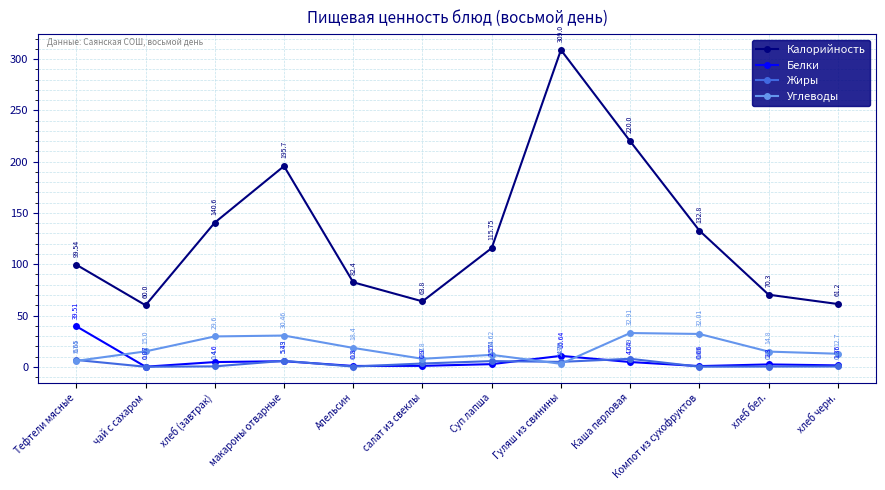

What is the value of the Белки point at the 3rd from the left?

4.6